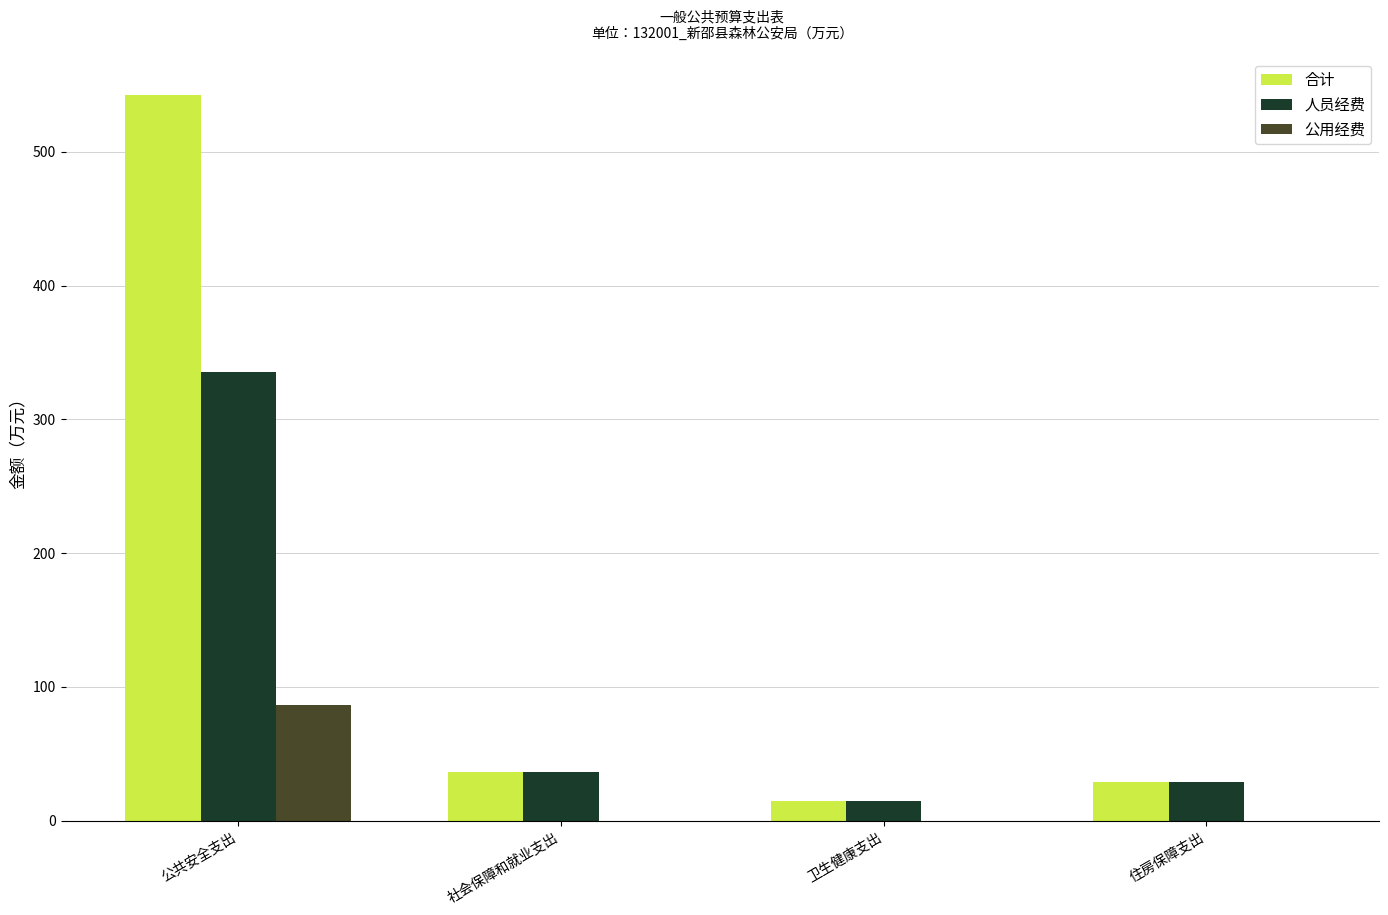

Which series has the largest total across all categories?

合计